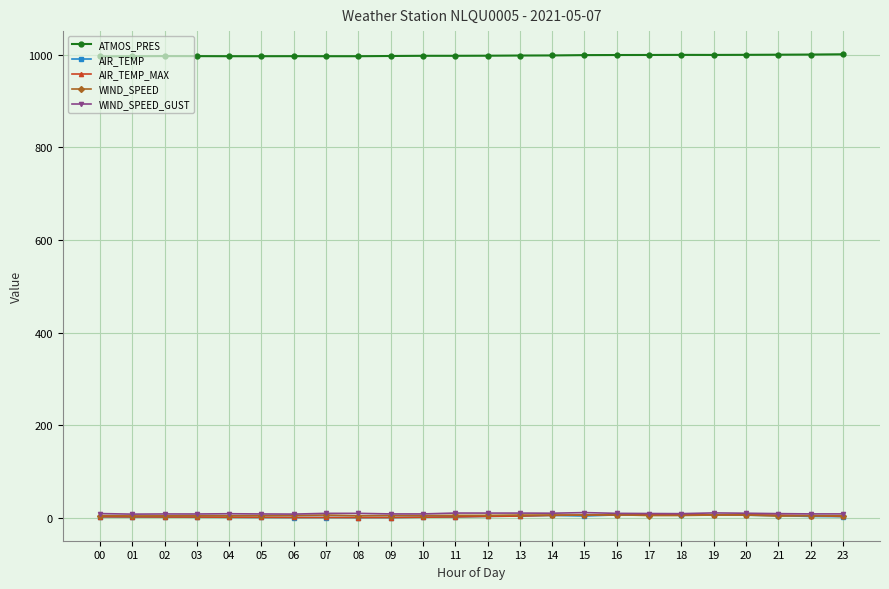

What is the total value across all series at 23?

1019.4